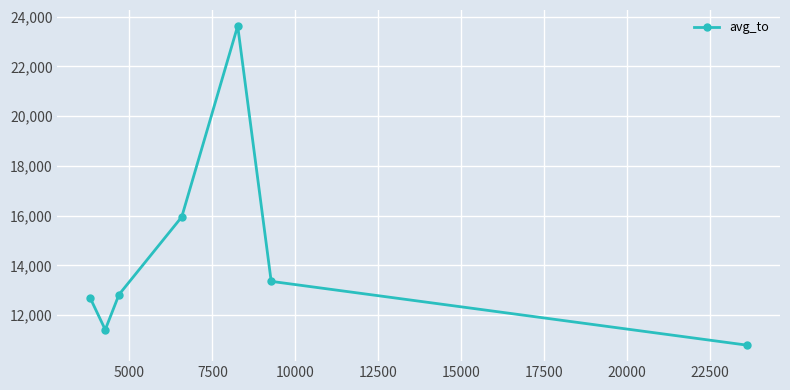

True or false: there are more than 0 points higher than both neighbors.

True